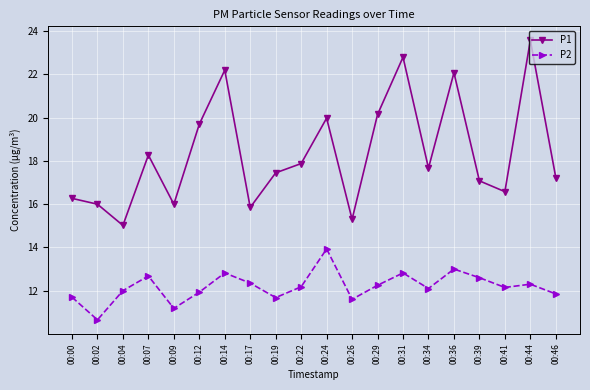

Which category has the highest value in the P1 series?

00:44